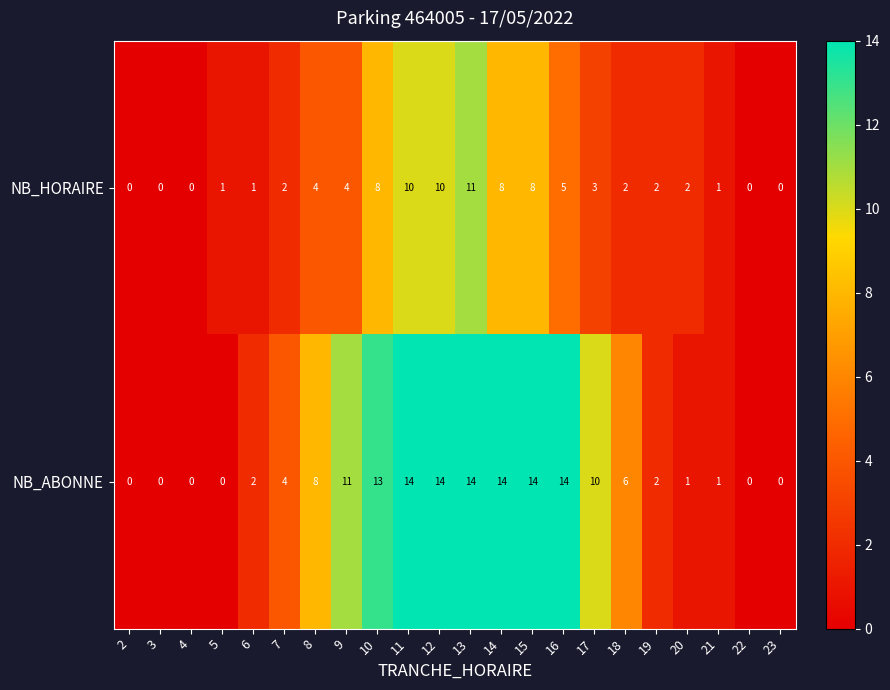

What is the highest value of the NB_HORAIRE series?

11